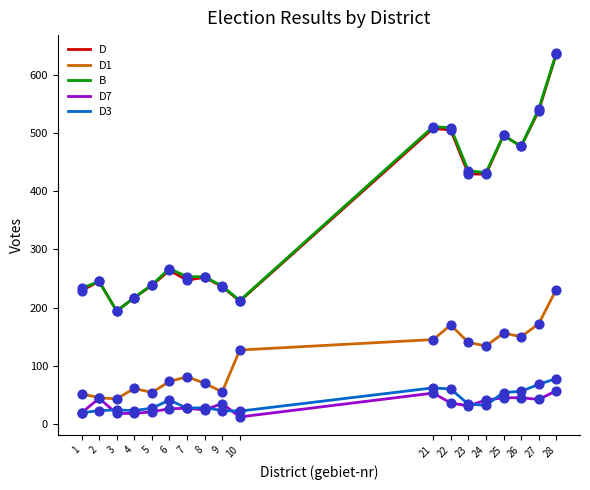

Between 6 and 25, which series saw the biggest shift?

D